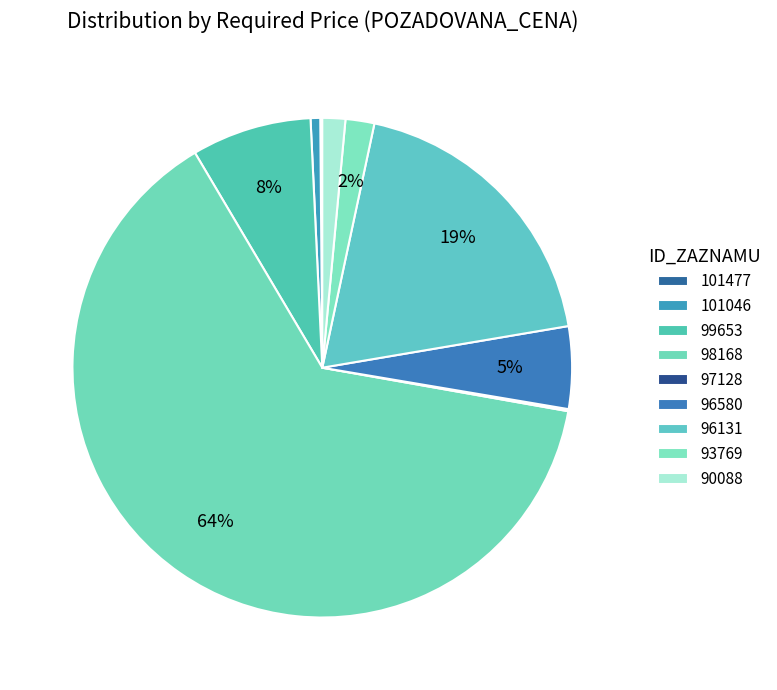

To the nearest percent, what percentage of the pie is 93769?

2%